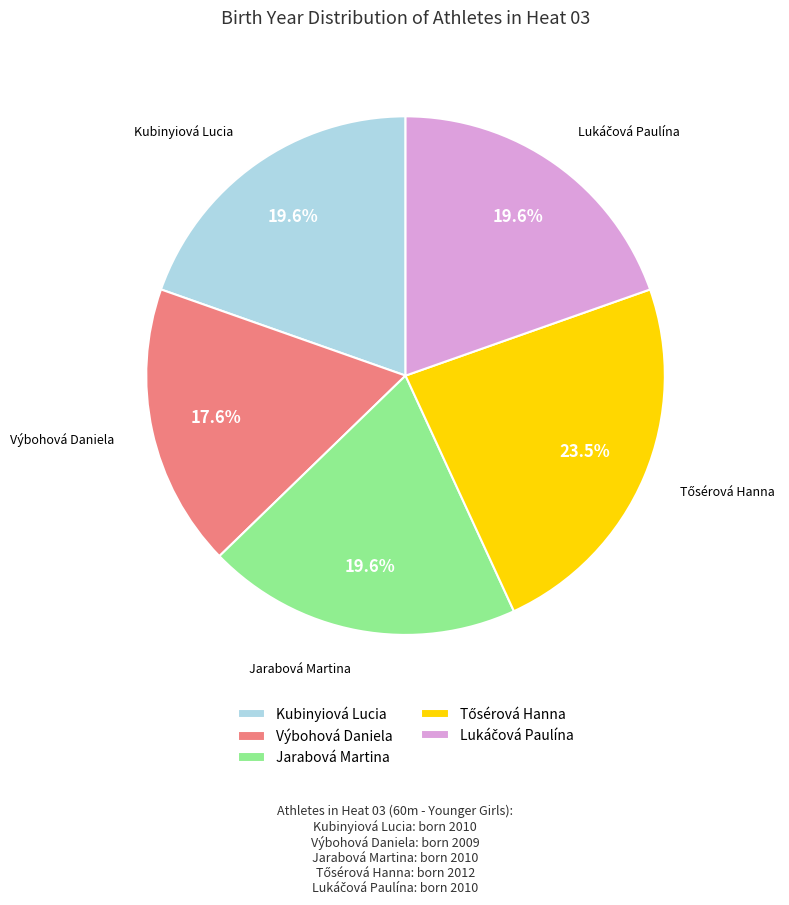

True or false: Výbohová Daniela accounts for 9% of the total.

False